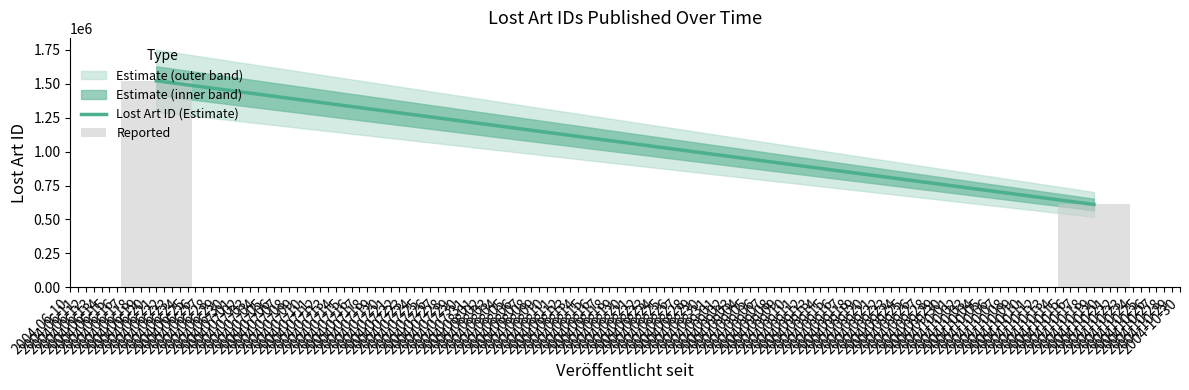

What is the difference between the maximum and minimum values?

911470